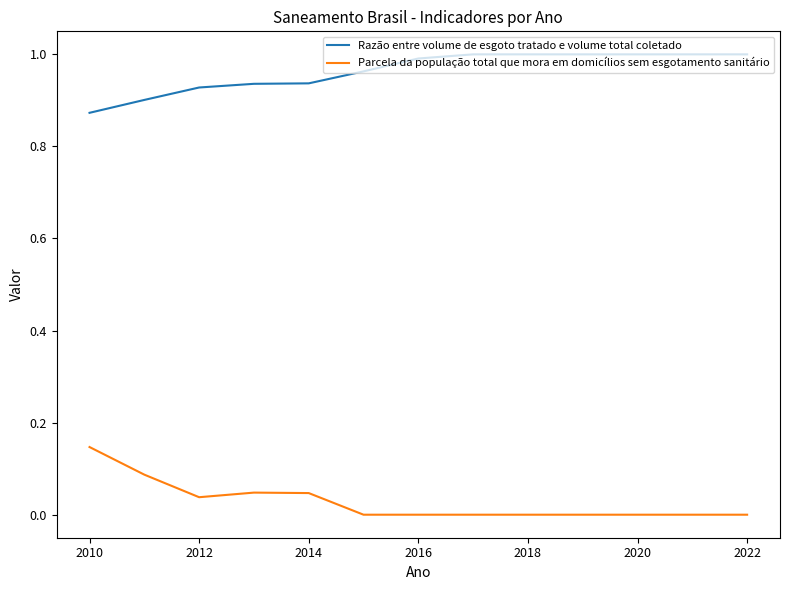

Rank the series by their maximum value, from highest to lowest.

Razão entre volume de esgoto tratado e volume total coletado, Parcela da população total que mora em domicílios sem esgotamento sanitário